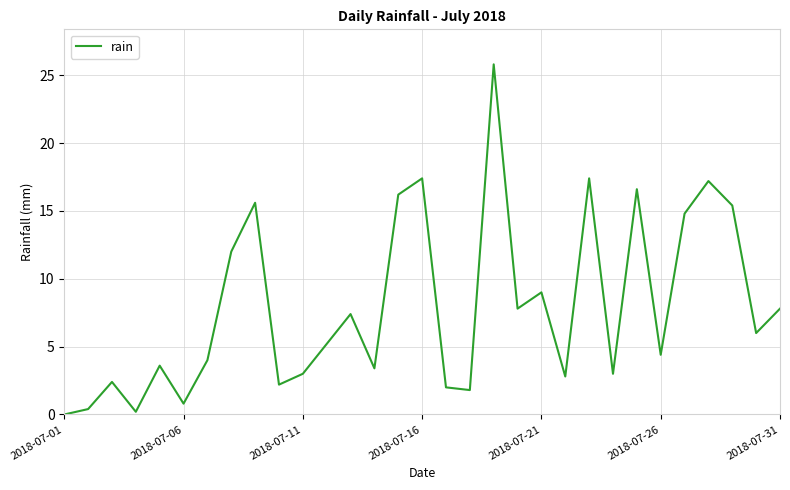

What is the maximum value shown in the chart?

25.8